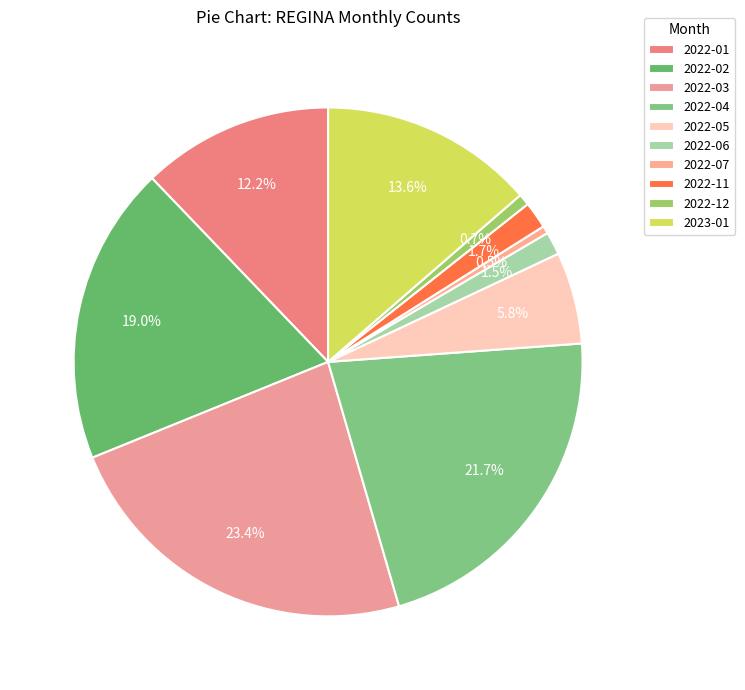

Do 2022-01 and 2022-12 together represent more than half of the pie?

No